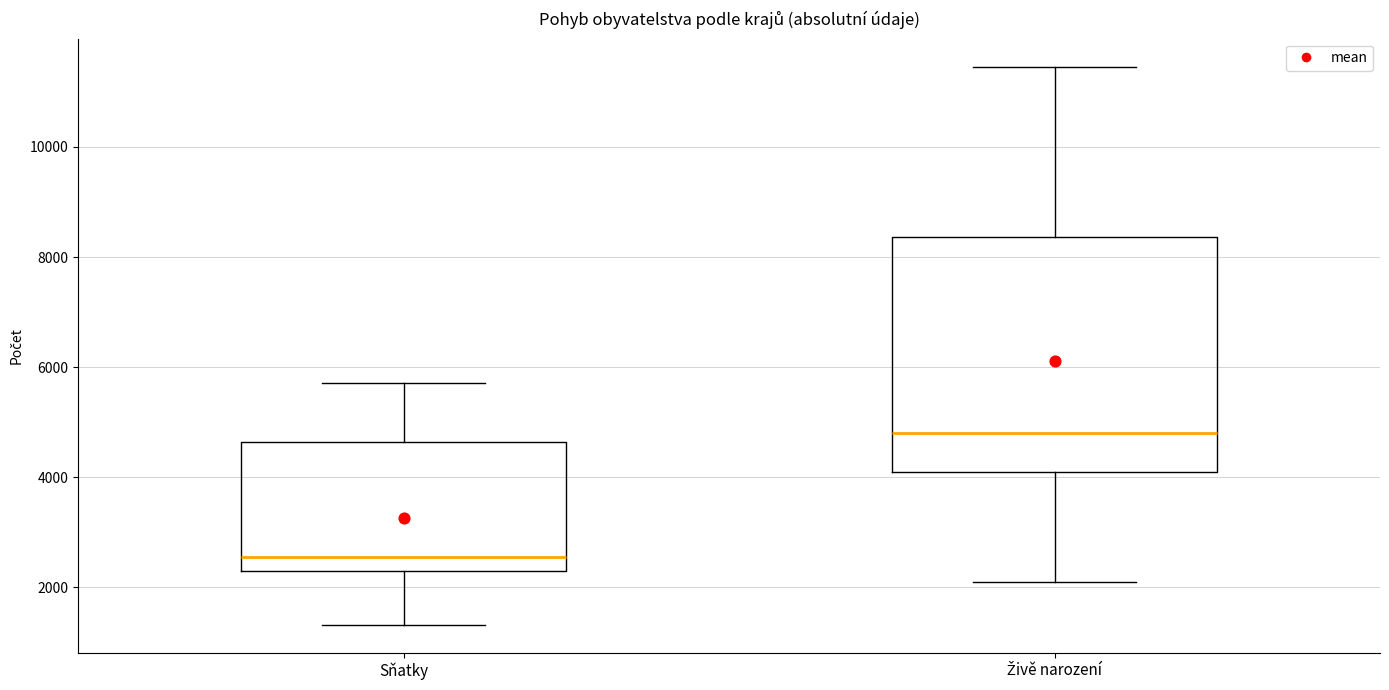

Which box's median line is the highest?

Živě narození